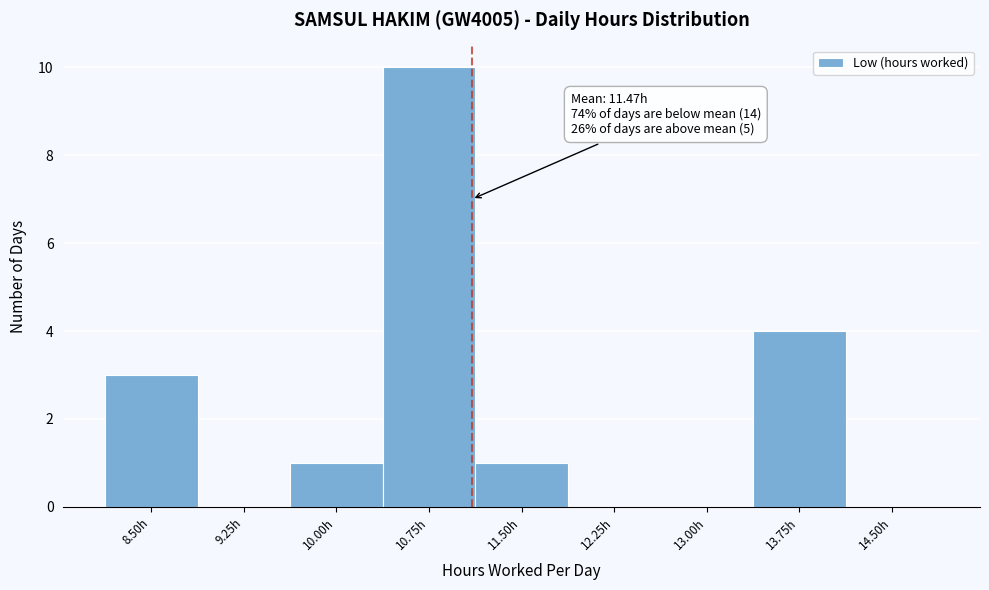

Reading left to right, what are all the values shown in this chart?

8.50h=3	9.25h=0	10.00h=1	10.75h=10	11.50h=1	12.25h=0	13.00h=0	13.75h=4	14.50h=0